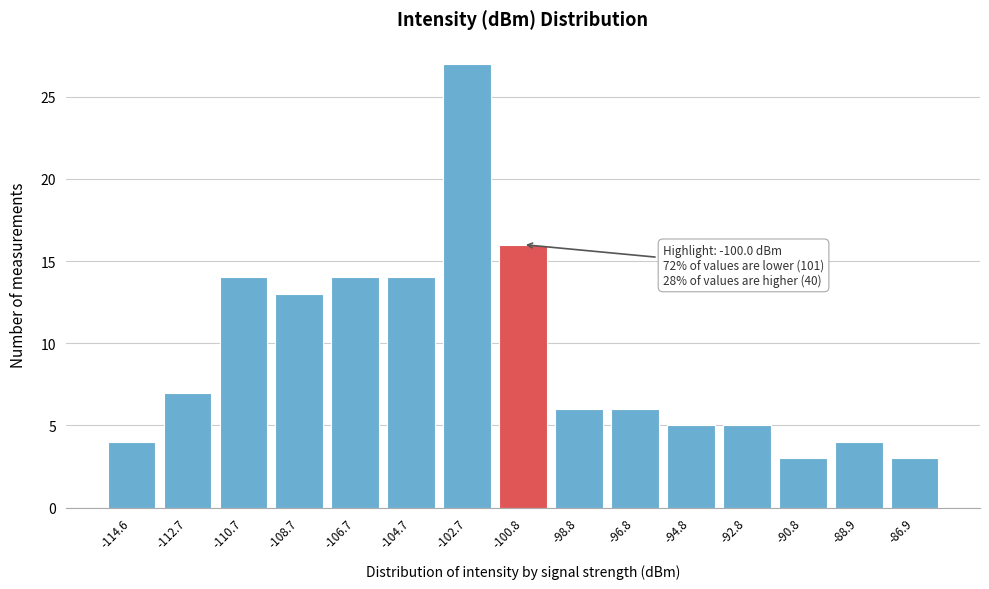

Reading left to right, list all the values displayed in this chart.

-114.6=4	-112.7=7	-110.7=14	-108.7=13	-106.7=14	-104.7=14	-102.7=27	-100.8=16	-98.8=6	-96.8=6	-94.8=5	-92.8=5	-90.8=3	-88.9=4	-86.9=3